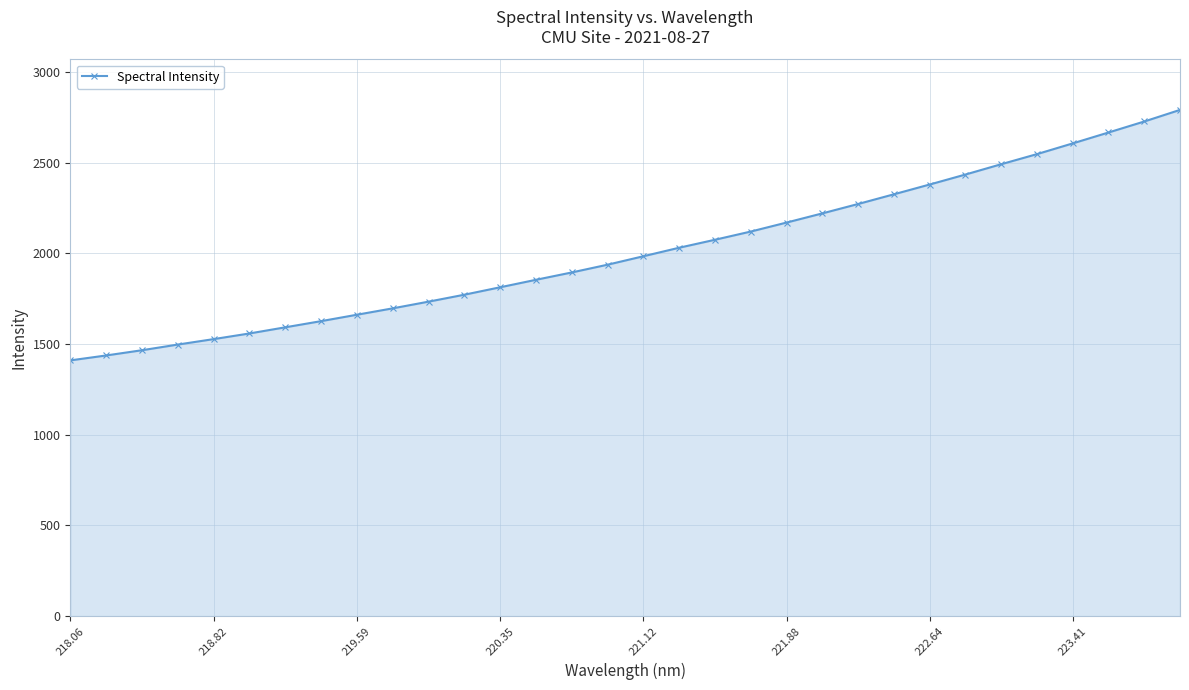

What is the minimum value shown in the chart?

1410.2